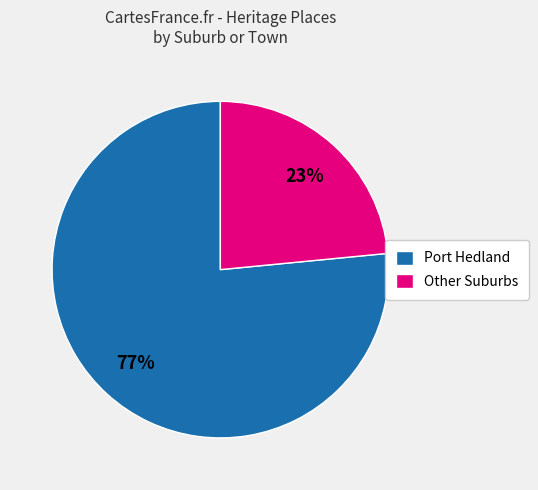

What is the largest slice in the pie chart?

Port Hedland